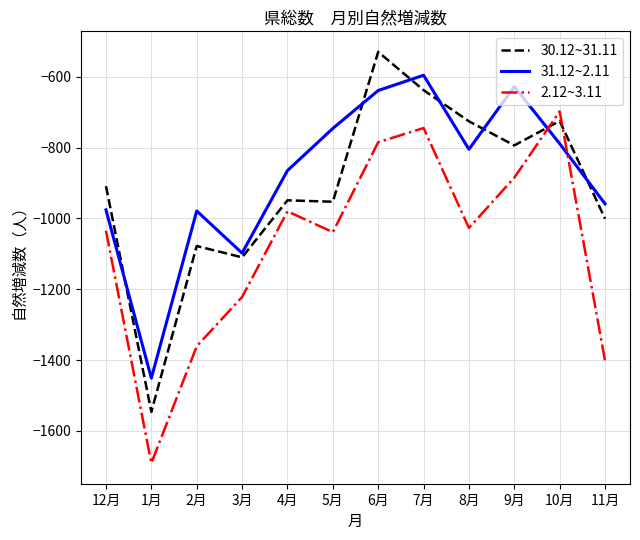

Read the 2.12~3.11 value at 5月.

-1039